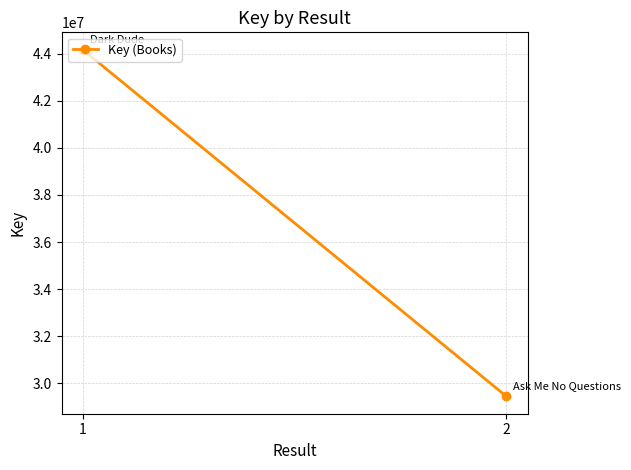

Reading left to right, what are all the values shown in this chart?

1=44172924	2=29440913